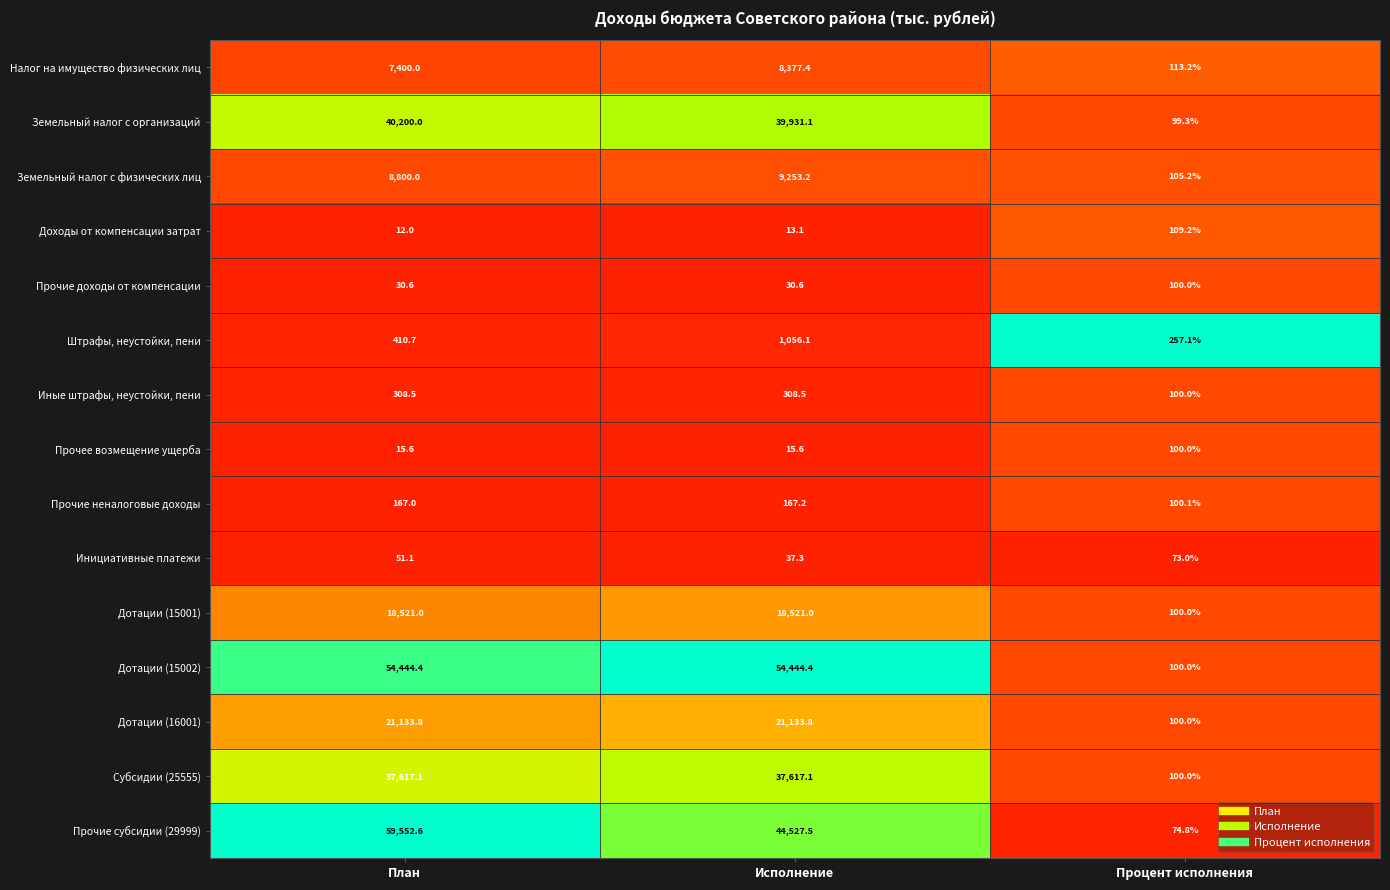

What is the difference between the highest and lowest values at План?

59540.6